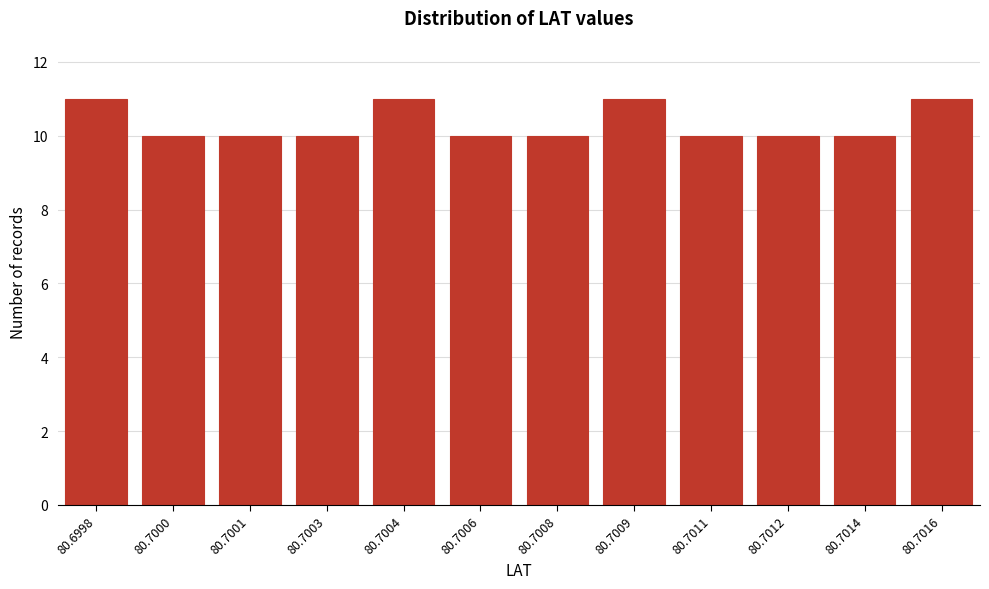

Reading left to right, list all the values displayed in this chart.

11	10	10	10	11	10	10	11	10	10	10	11